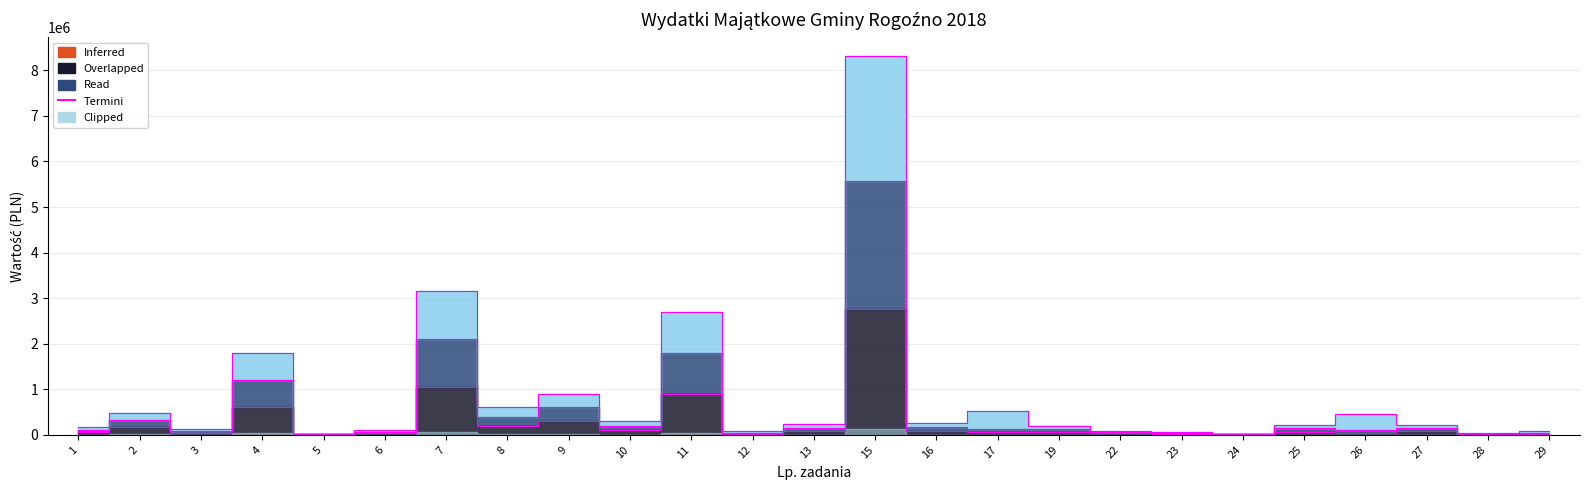

Rank the categories by Planowane 2018 value from lowest to highest.

24, 5, 28, 23, 12, 29, 22, 6, 3, 26, 1, 19, 17, 25, 27, 13, 16, 10, 2, 8, 9, 4, 11, 7, 15